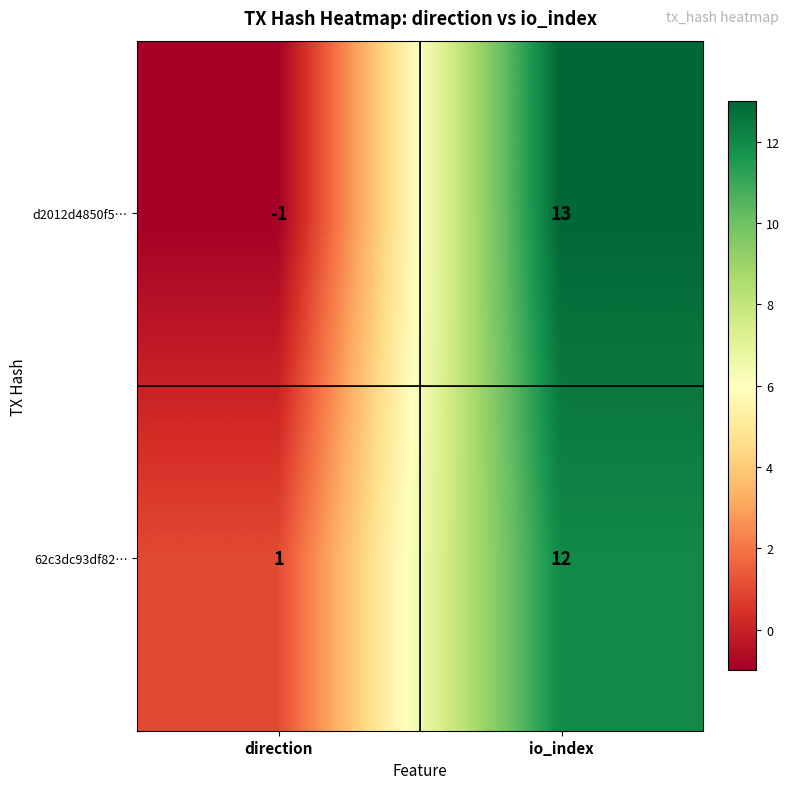

Which category has the highest value across all series?

io_index